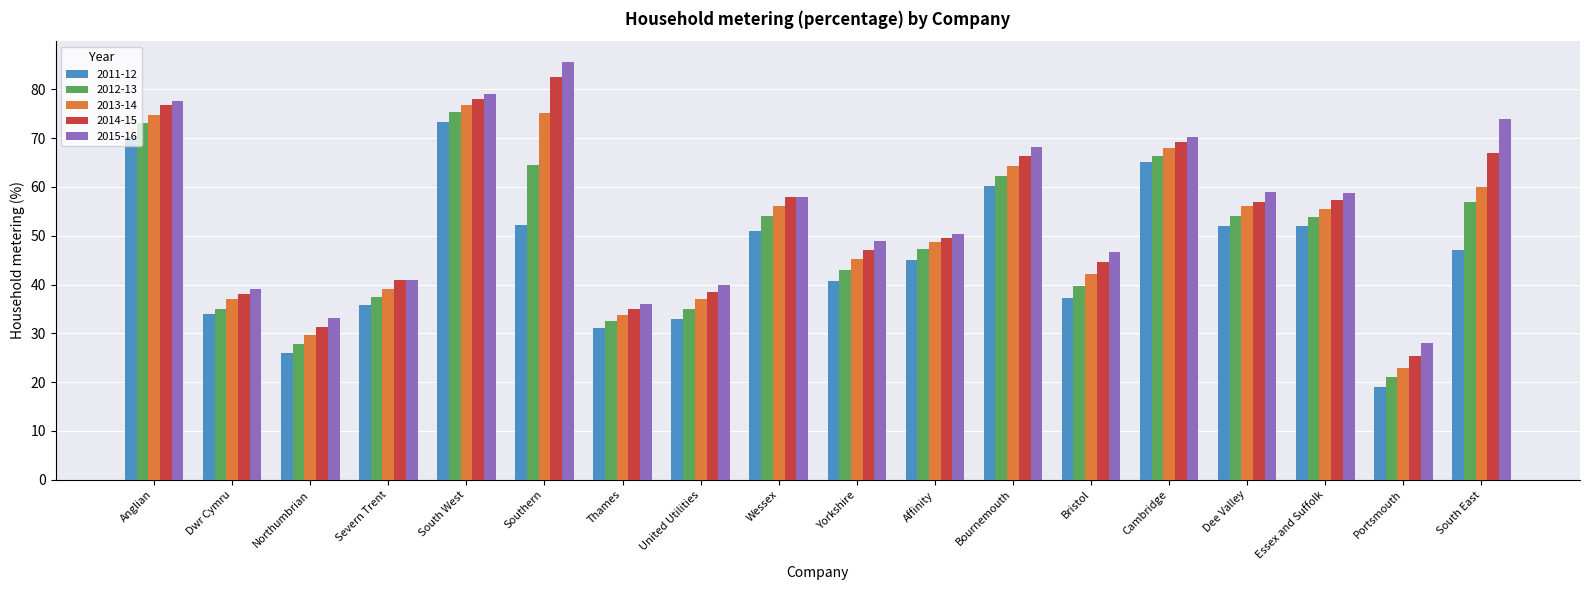

At which label does 2013-14 first exceed 55?

Anglian